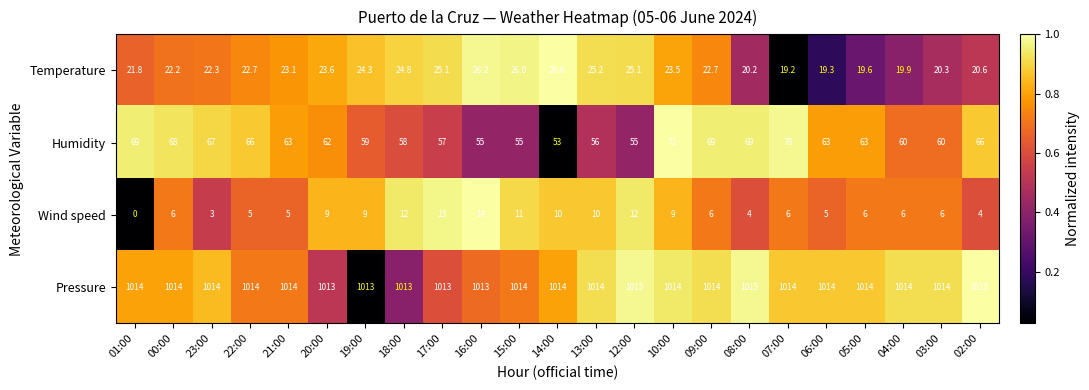

Which category has the lowest value across all series?

01:00